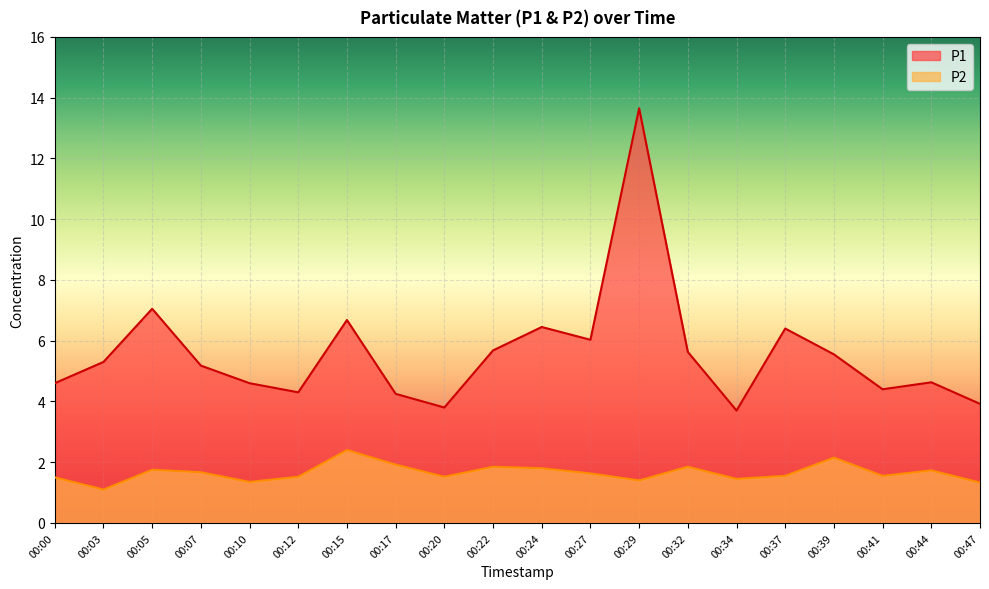

At how many categories does at least one series exceed 2?

20